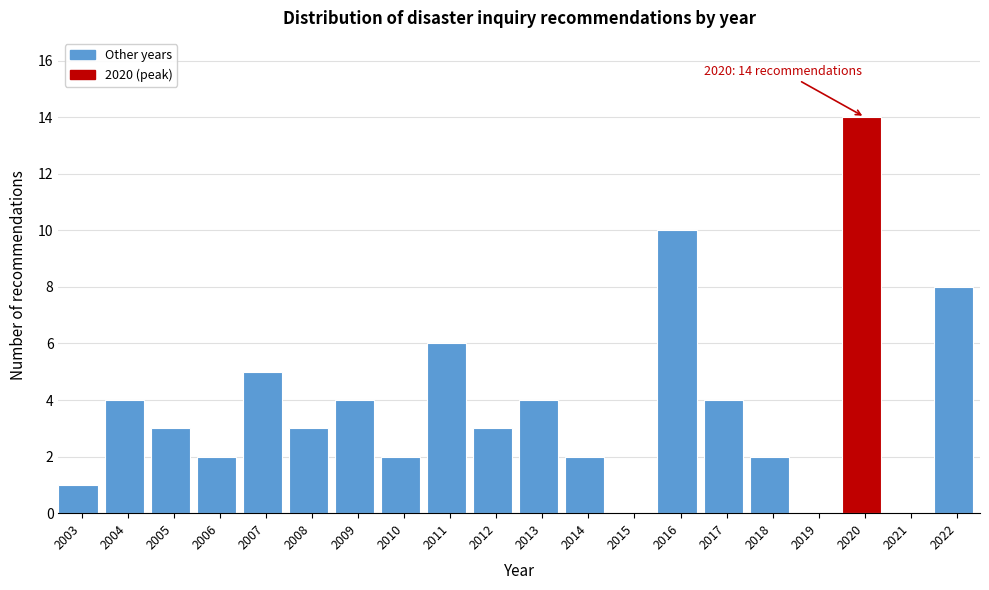

Reading right to left, what are all the values shown in this chart?

2022=8	2021=0	2020=14	2019=0	2018=2	2017=4	2016=10	2015=0	2014=2	2013=4	2012=3	2011=6	2010=2	2009=4	2008=3	2007=5	2006=2	2005=3	2004=4	2003=1